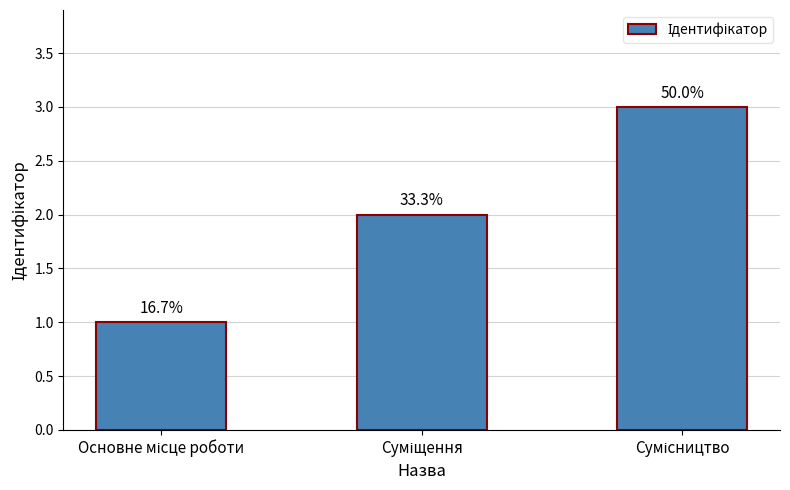

Are the bars horizontal?

No